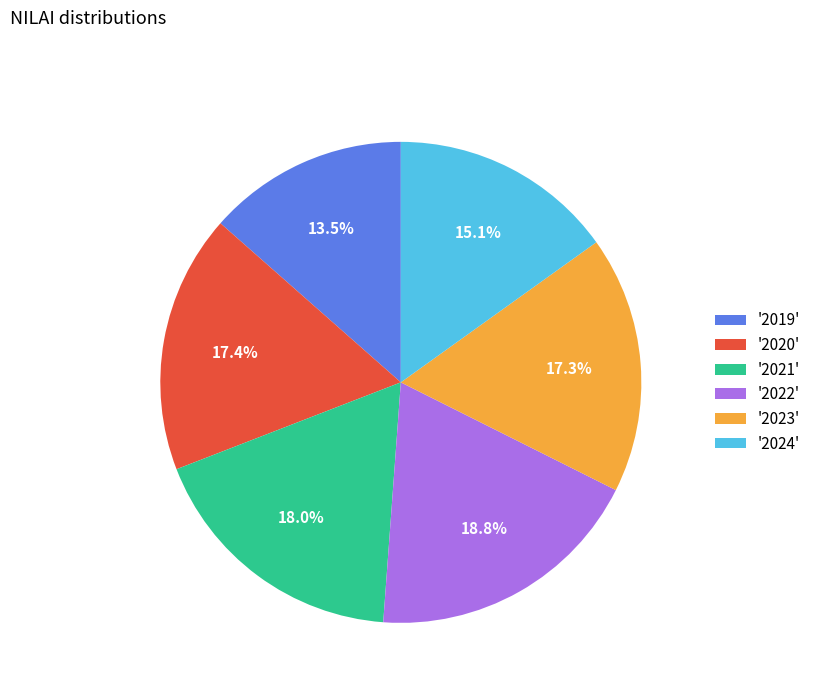

What is the total percentage of '2023' and '2024'?

32.4%